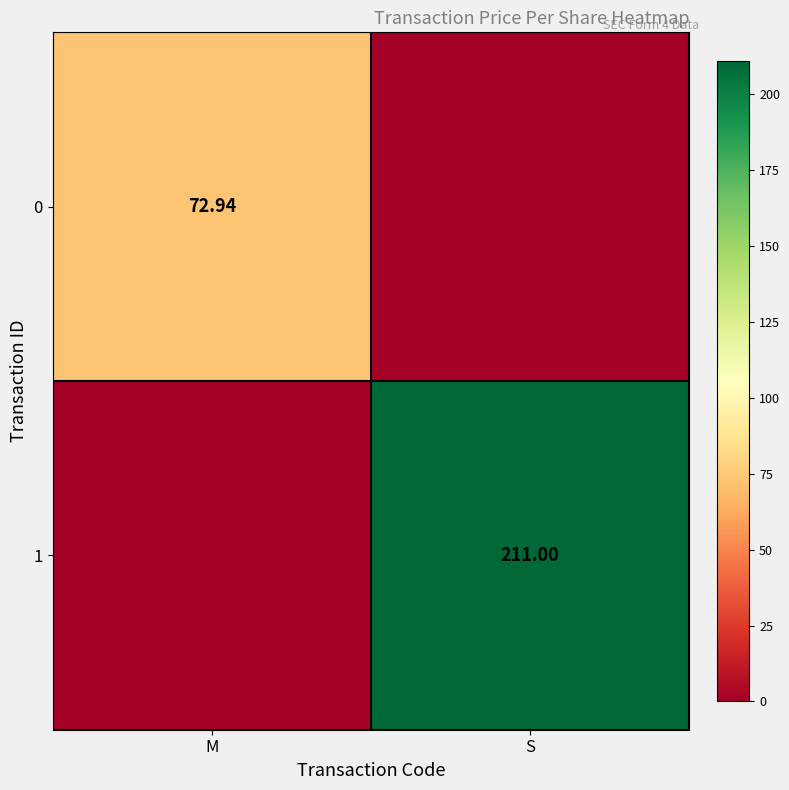

At which category is the sum across all series the highest?

S